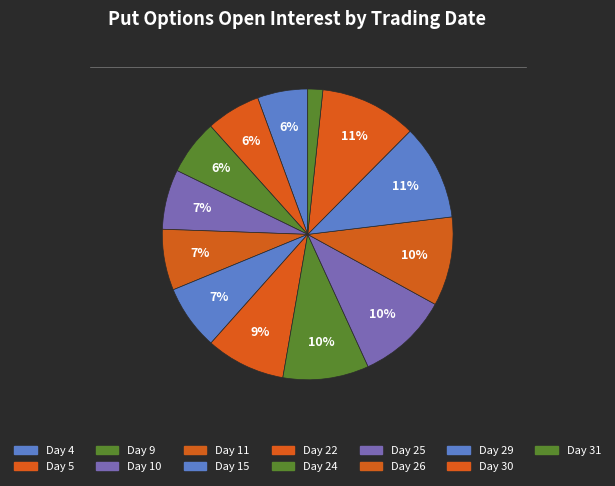

How many segments does this pie chart have?

13